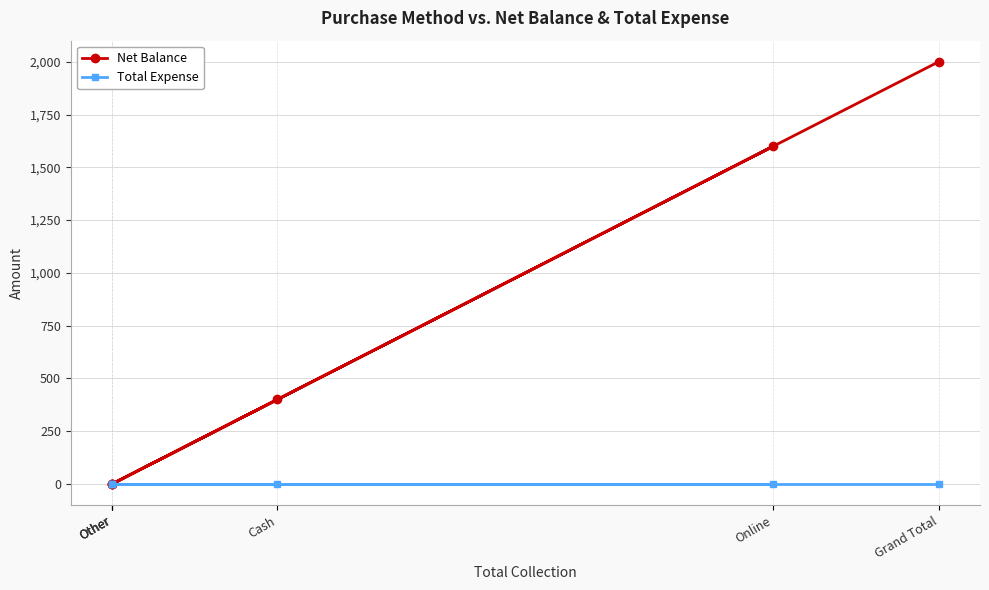

List the series in order of their overall mean, highest first.

Net Balance, Total Expense